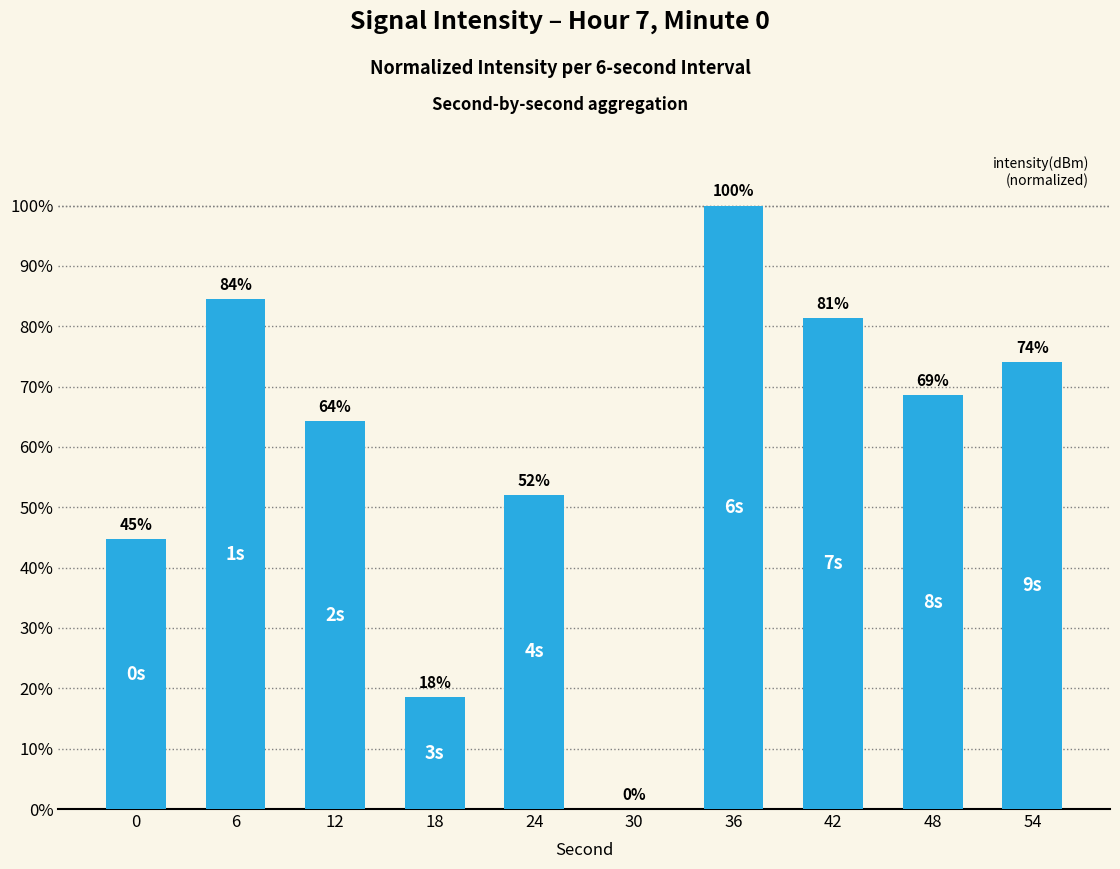

At which label is the value closest to 50?

24